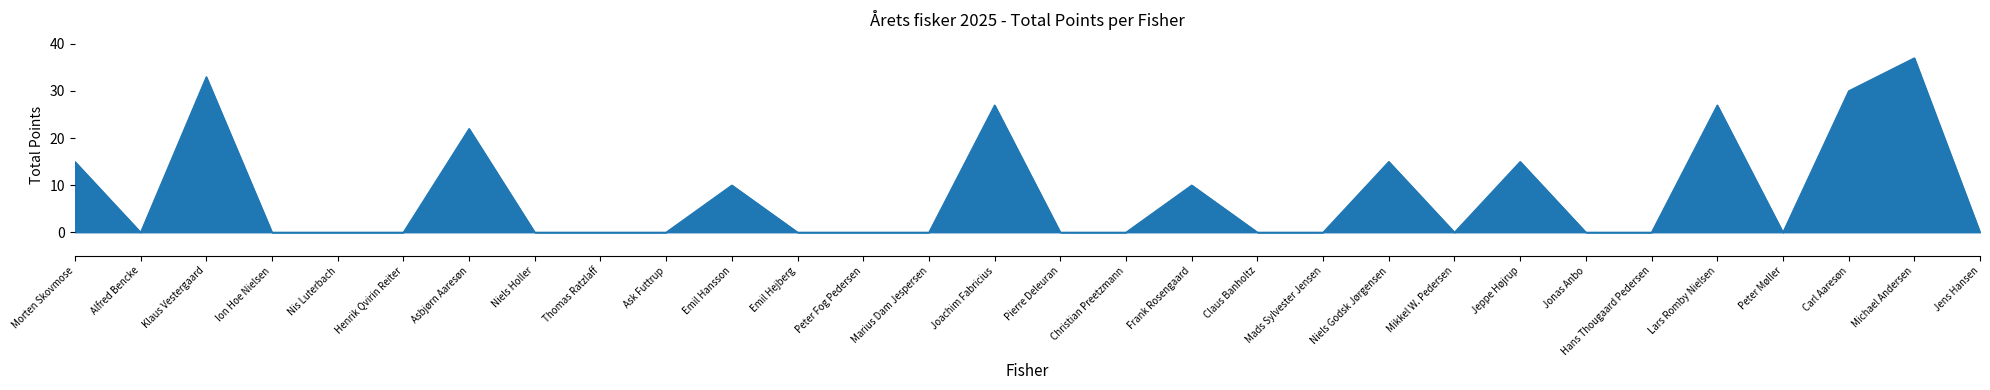

True or false: the data shows 21 at Jonas Anbo.

False